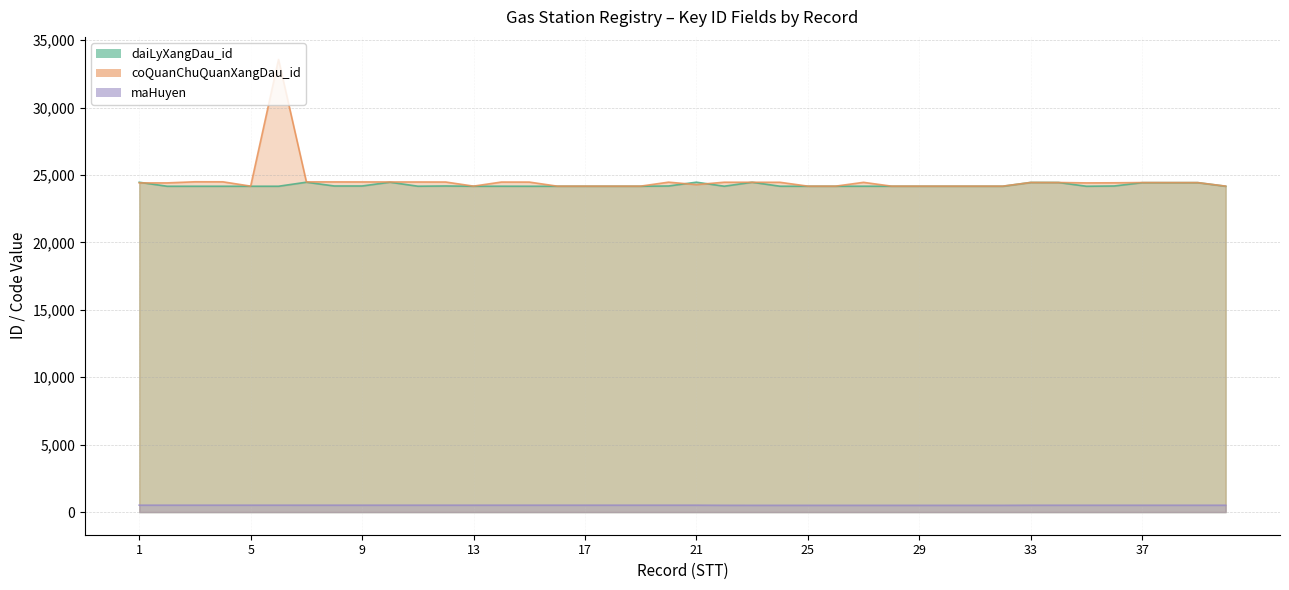

At 7, list the series in order from largest to smallest.

coQuanChuQuanXangDau_id, daiLyXangDau_id, maHuyen